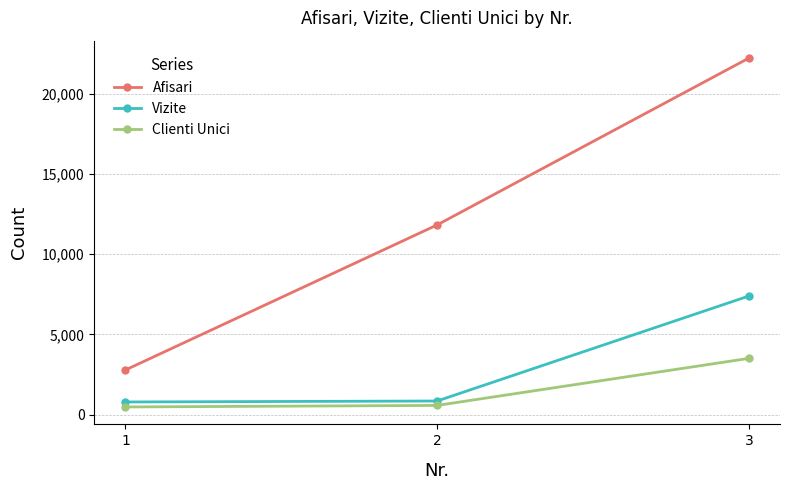

Rank the categories by Afisari value from highest to lowest.

3, 2, 1